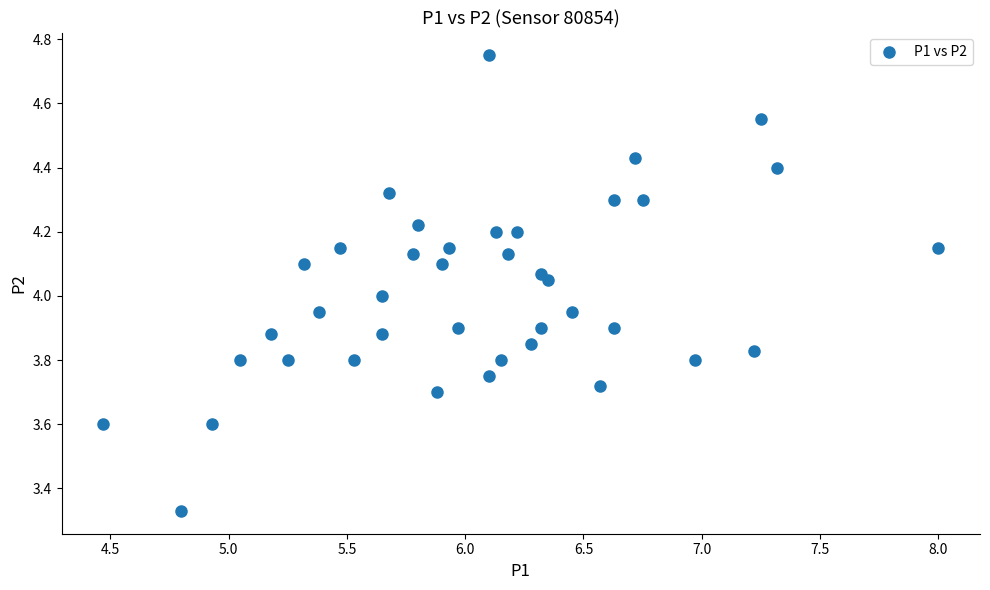

What is the range of Y values (max minus min)?

1.4